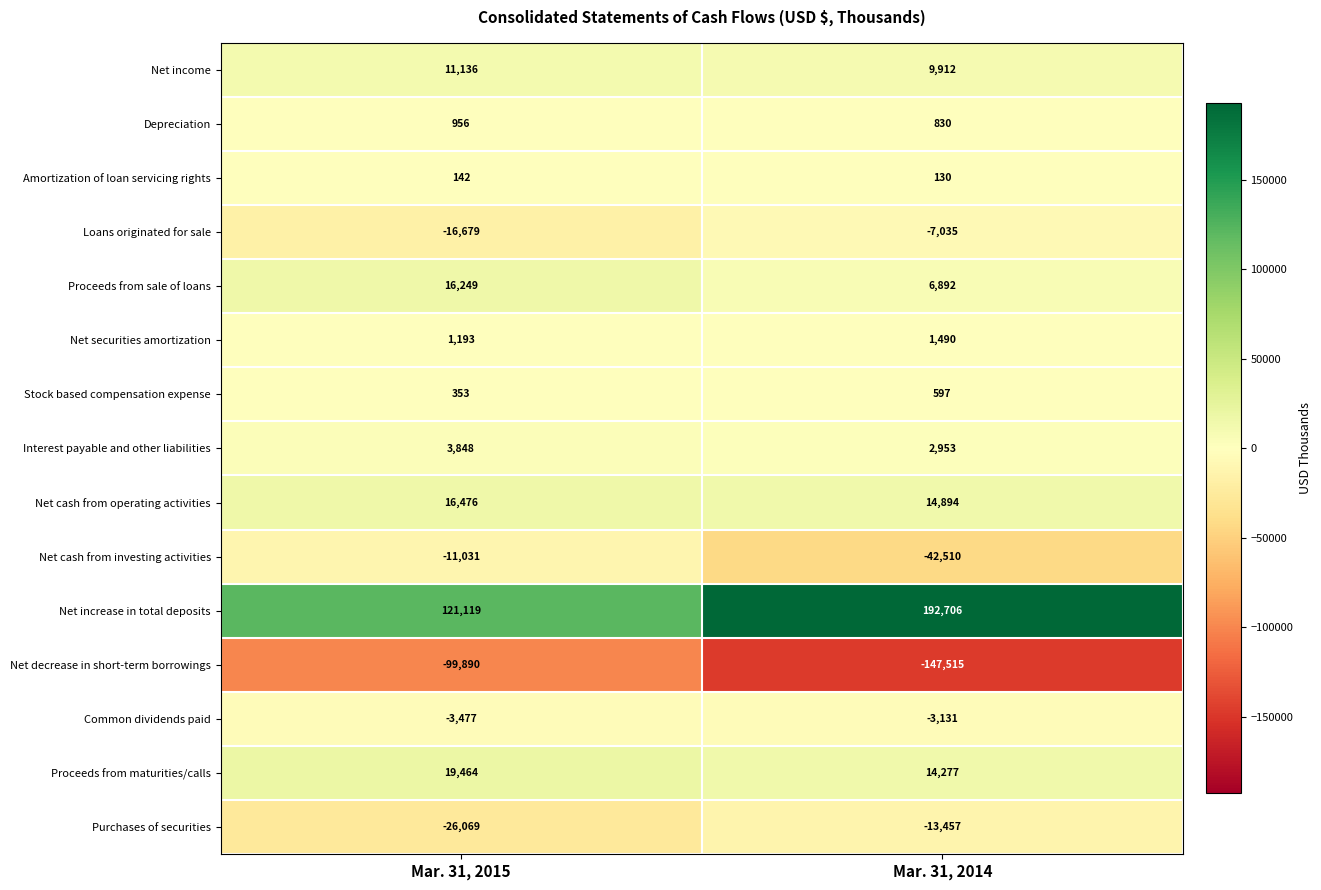

Reading left to right, transcribe all the data shown in this chart.

Net income: 11136	9912
Depreciation: 956	830
Amortization of loan servicing rights: 142	130
Loans originated for sale: -16679	-7035
Proceeds from sale of loans: 16249	6892
Net securities amortization: 1193	1490
Stock based compensation expense: 353	597
Interest payable and other liabilities: 3848	2953
Net cash from operating activities: 16476	14894
Net cash from investing activities: -11031	-42510
Net increase in total deposits: 121119	192706
Net decrease in short-term borrowings: -99890	-147515
Common dividends paid: -3477	-3131
Proceeds from maturities/calls: 19464	14277
Purchases of securities: -26069	-13457